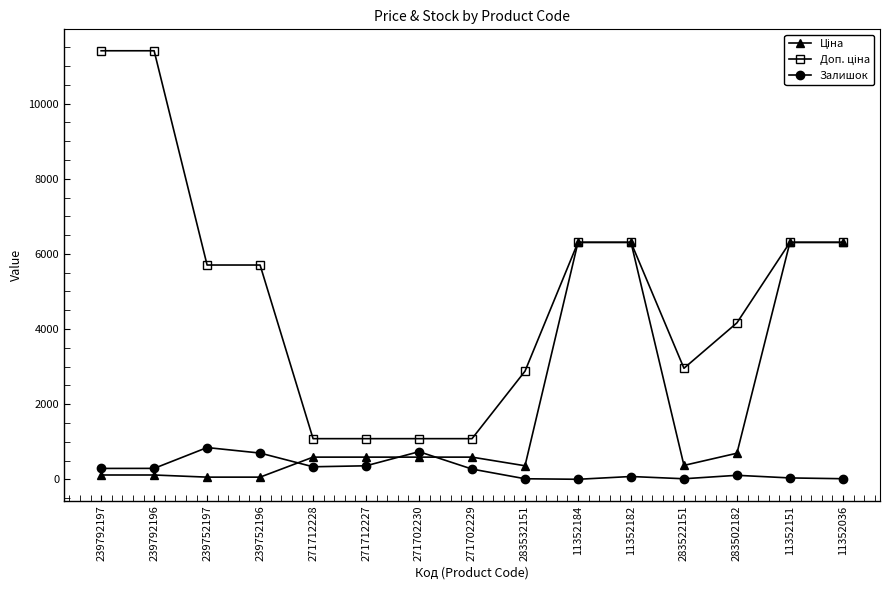

The value of Залишок at 271702229 is 272.0. True or false?

True